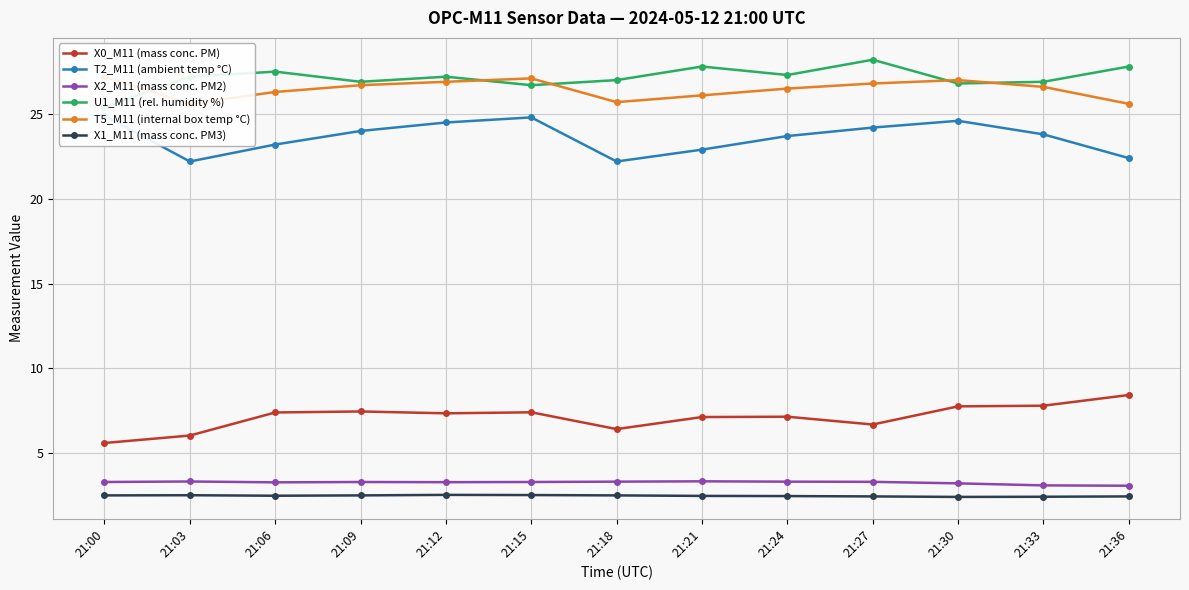

Between 21:24 and 21:36, which is larger?

21:36